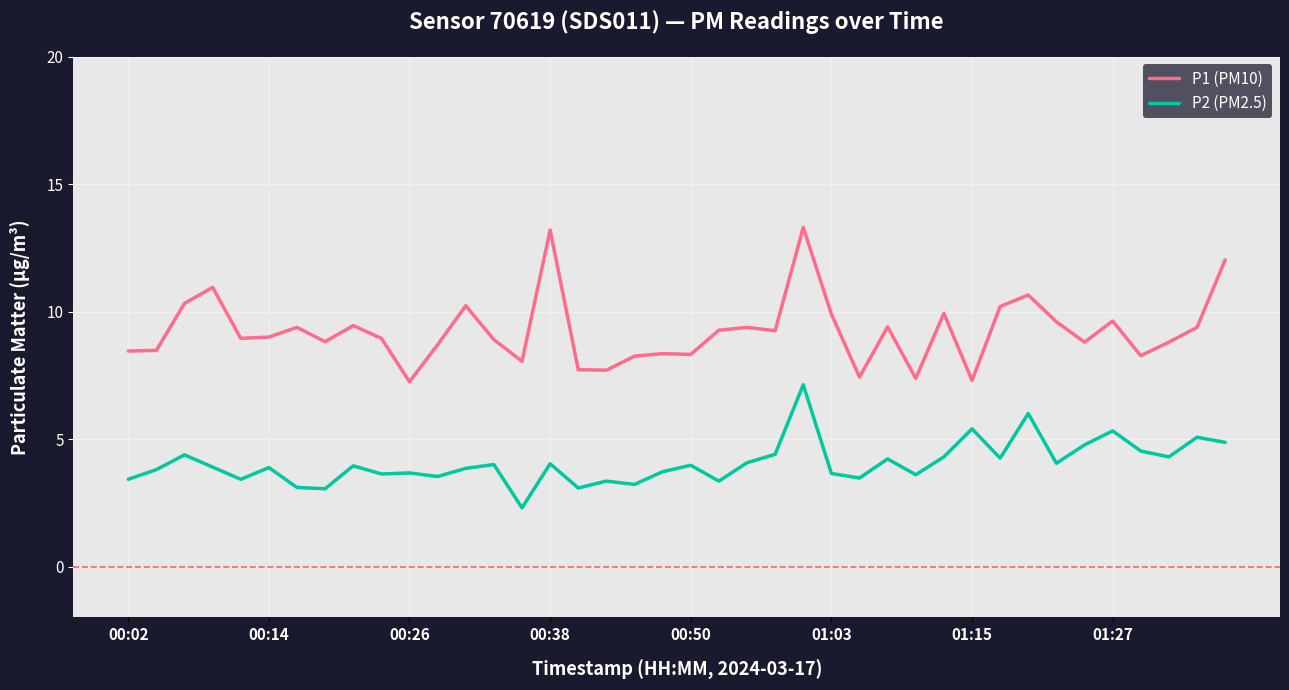

What is the maximum value shown in the chart?

13.3